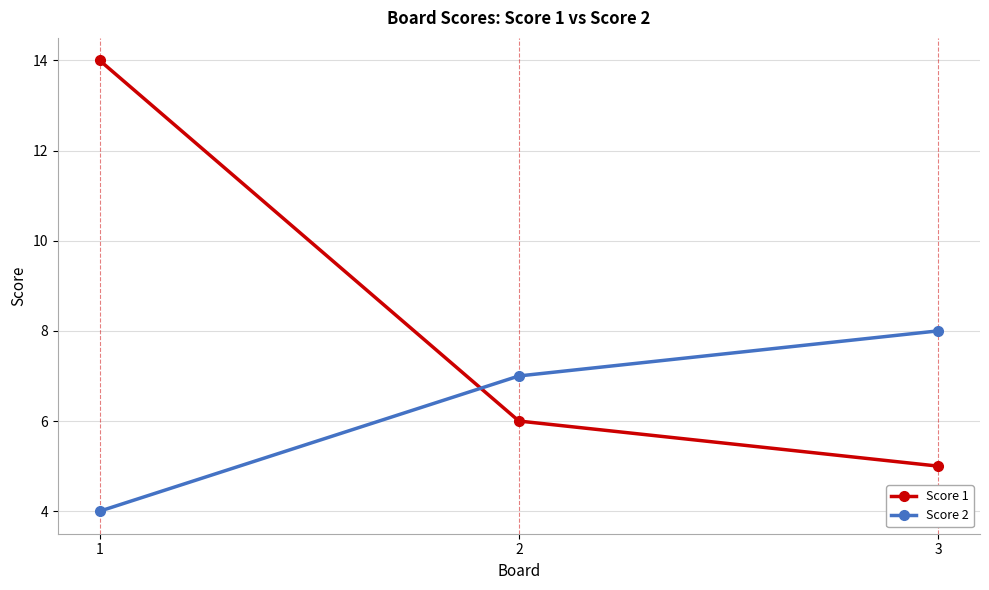

Rank the series by their maximum value, from lowest to highest.

Score 2, Score 1